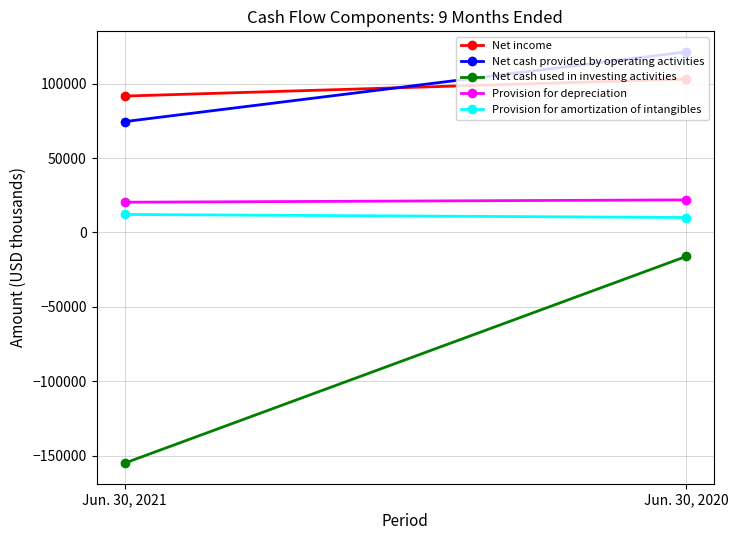

At which label is Net cash provided by operating activities closest to 97879?

Jun. 30, 2021